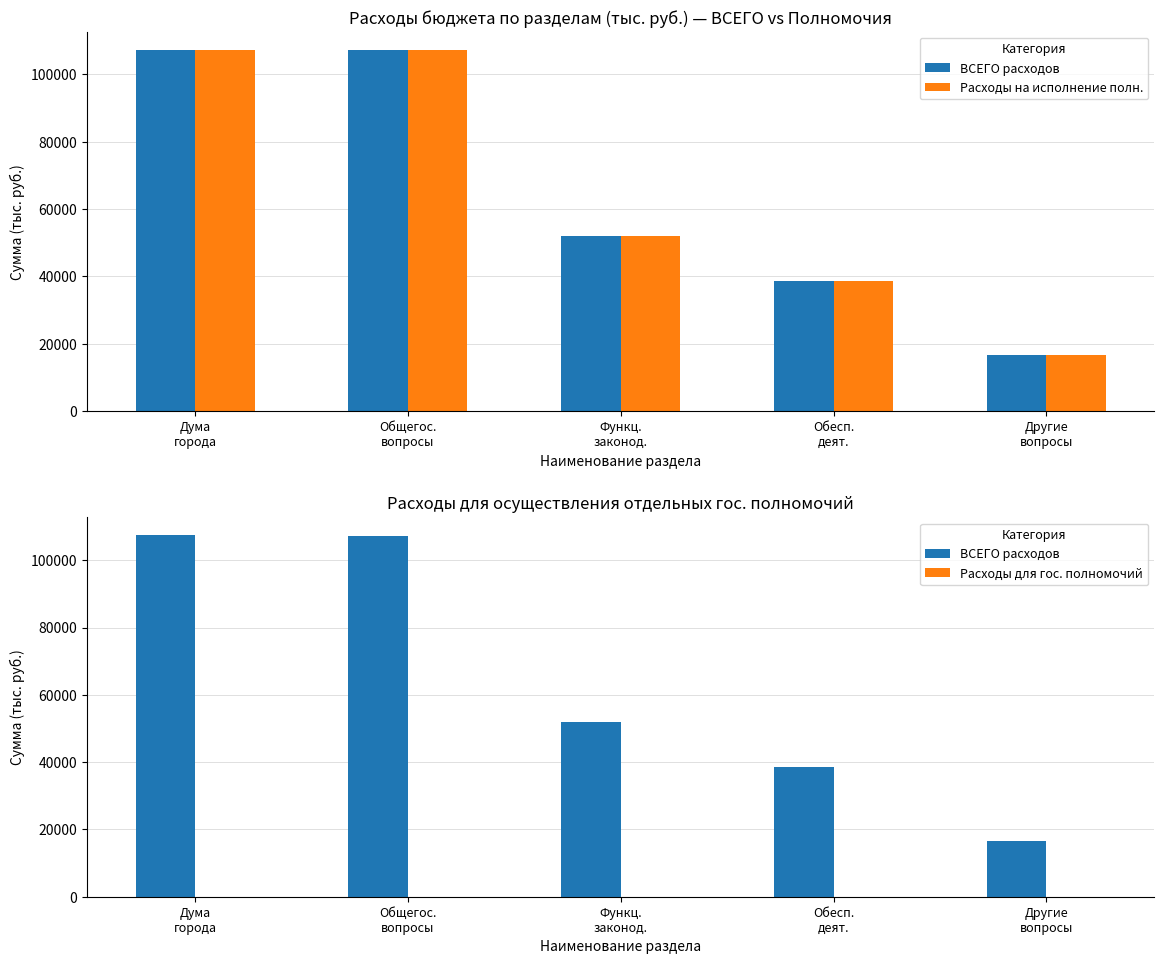

Does the chart contain any negative values?

No